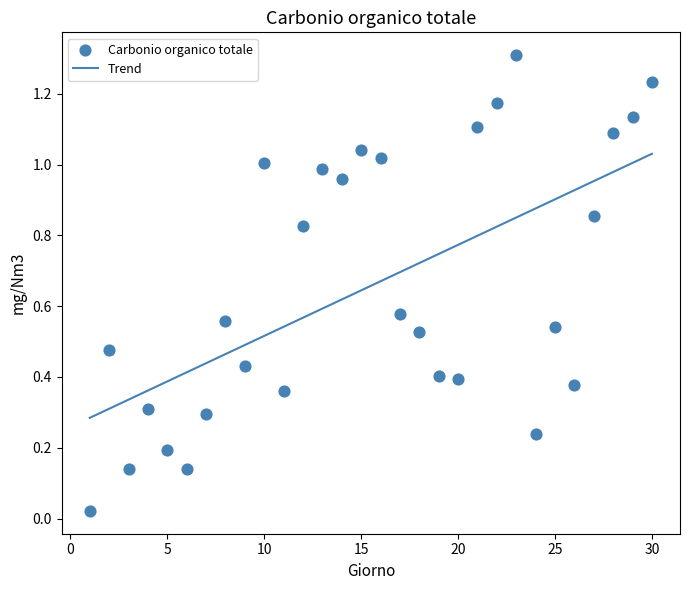

What is the range of Y values (max minus min)?

1.3